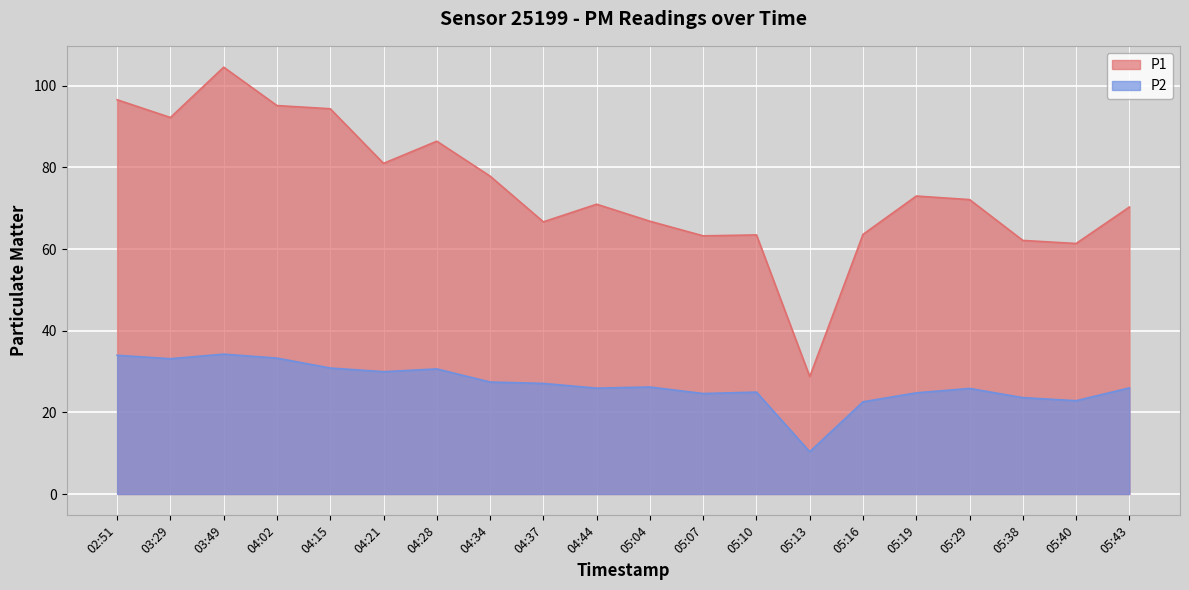

What is the difference between the maximum and second lowest values in the P1 series?

43.2